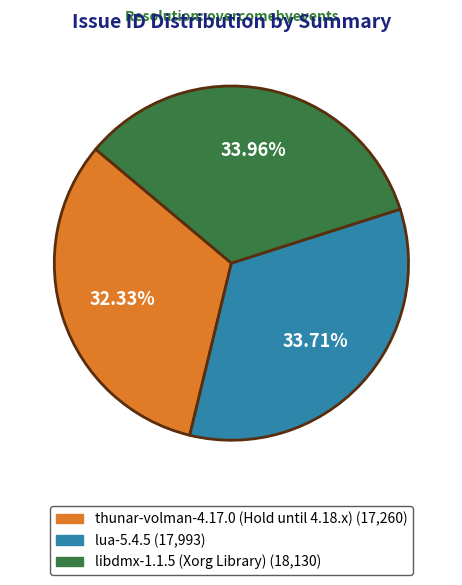

Count the number of slices in the pie.

3